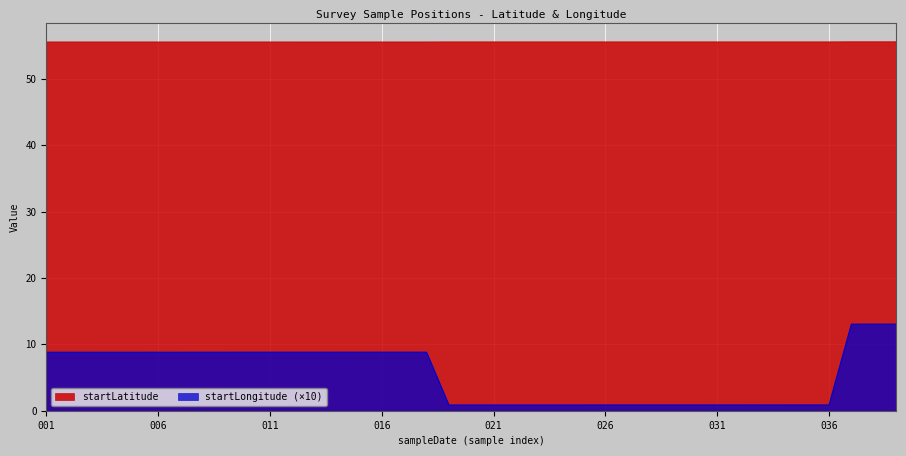

What is the value of the startLongitude point at the 15th from the left?

8.8